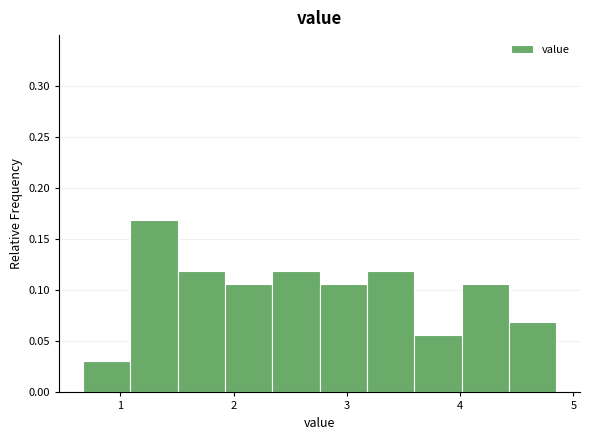

Reading left to right, list every bar in this chart as the range it spans on the x-axis followed by its height. Neither the bar edges nor the heights are printed on the chart, so give them approximately, as read against the axes.

0.7 to 1.1: 0.030
1.1 to 1.5: 0.170
1.5 to 1.9: 0.120
1.9 to 2.3: 0.105
2.3 to 2.8: 0.120
2.8 to 3.2: 0.105
3.2 to 3.6: 0.120
3.6 to 4.0: 0.055
4.0 to 4.4: 0.105
4.4 to 4.9: 0.070